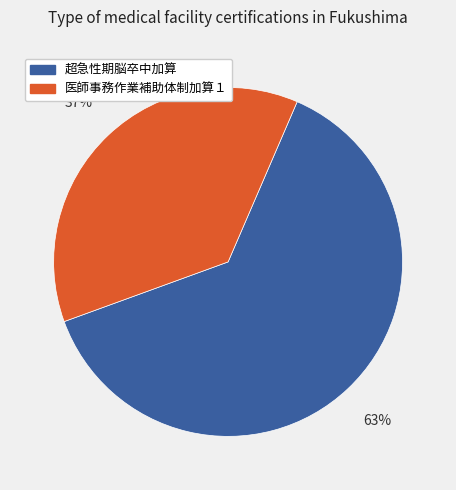

To the nearest percent, what portion does 超急性期脳卒中加算 represent?

63%